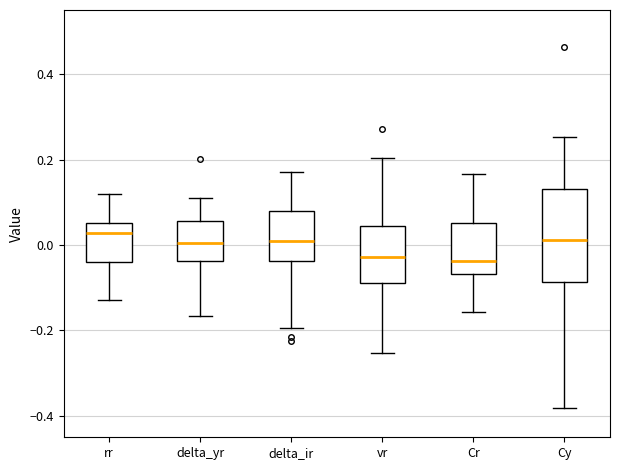

Where does the upper whisker of the box for rr end on the y-axis? The values are not printed on the chart, so give them approximately, as read against the axis.

0.12